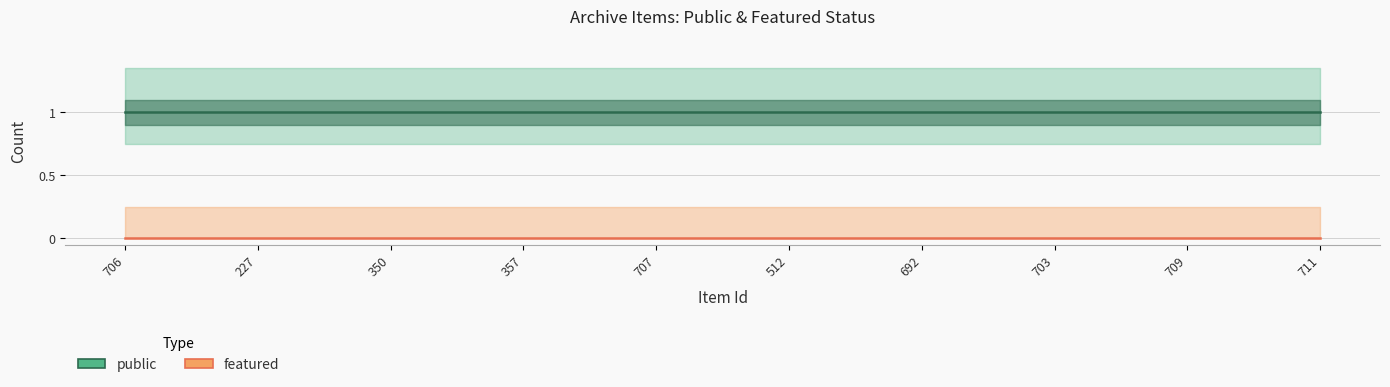

Reading right to left, what are all the values shown in this chart?

public: 1	1	1	1	1	1	1	1	1	1
featured: 0	0	0	0	0	0	0	0	0	0